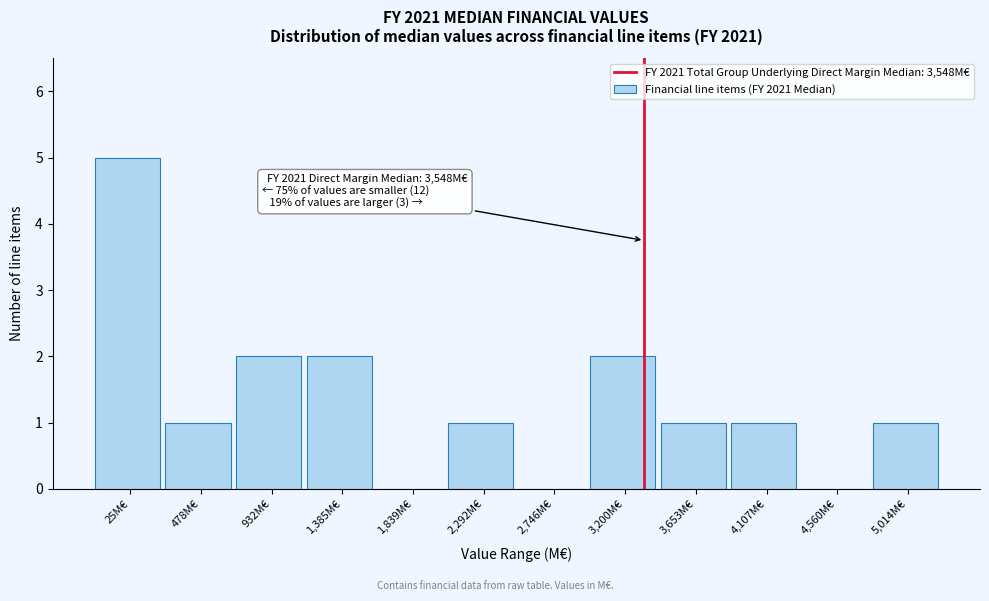

Reading left to right, transcribe all the data shown in this chart.

25M€=5	478M€=1	932M€=2	1,385M€=2	1,839M€=0	2,292M€=1	2,746M€=0	3,200M€=2	3,653M€=1	4,107M€=1	4,560M€=0	5,014M€=1